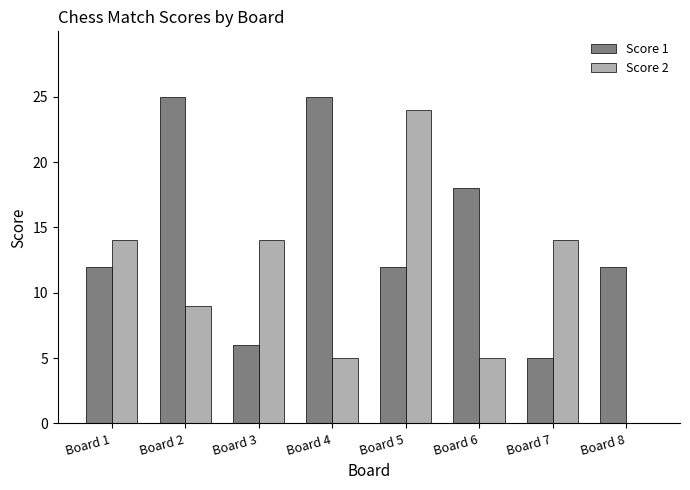

Read the Score 1 value at Board 7.

5